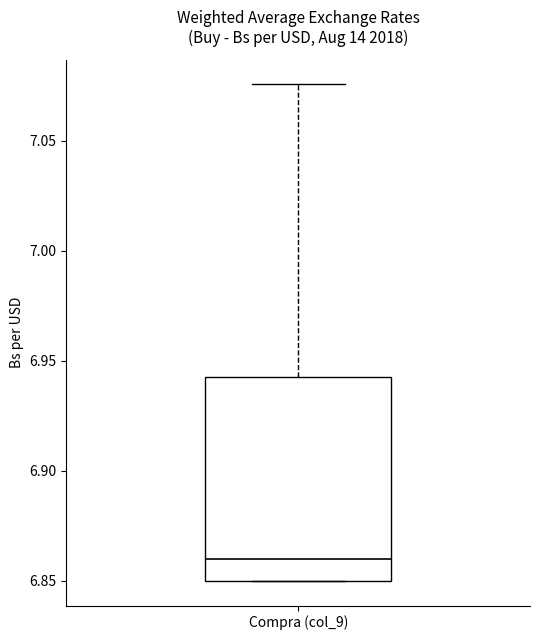

Where is the upper edge of the box for Compra (col_9) on the y-axis? The values are not printed on the chart, so give them approximately, as read against the axis.

6.945